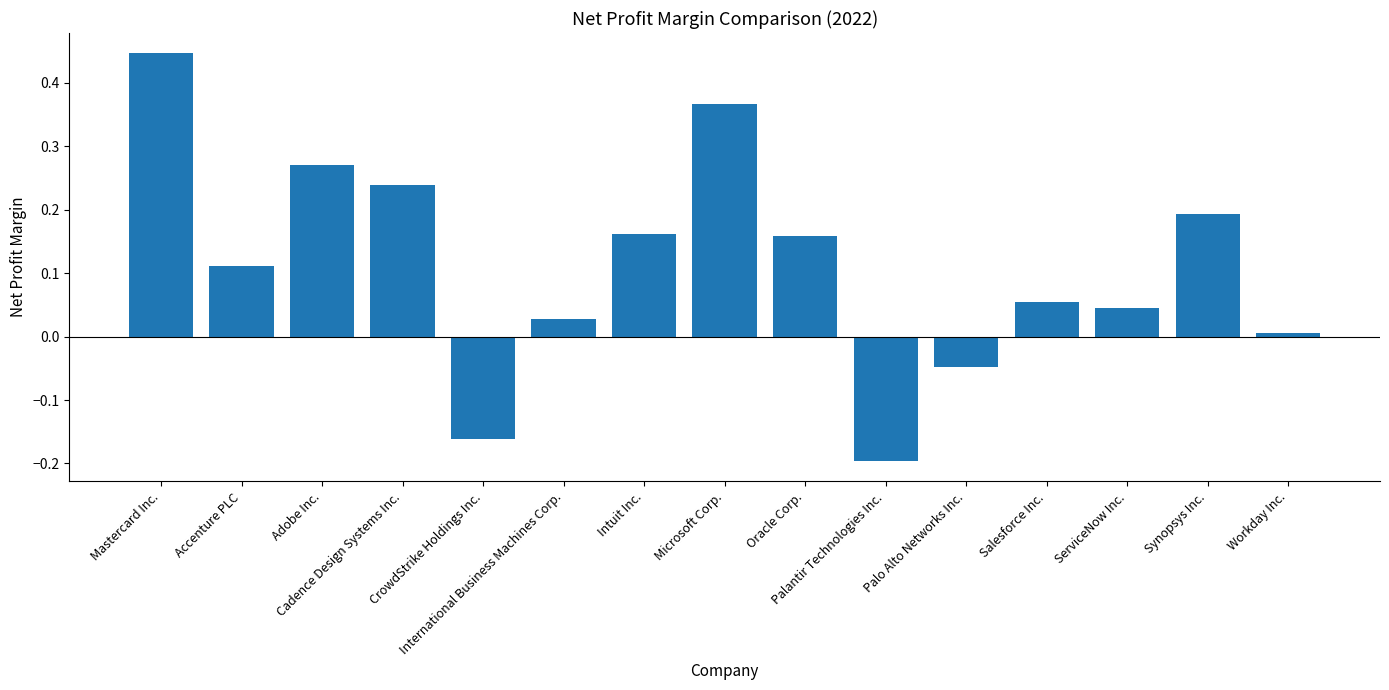

How many data points are less than 0?

3